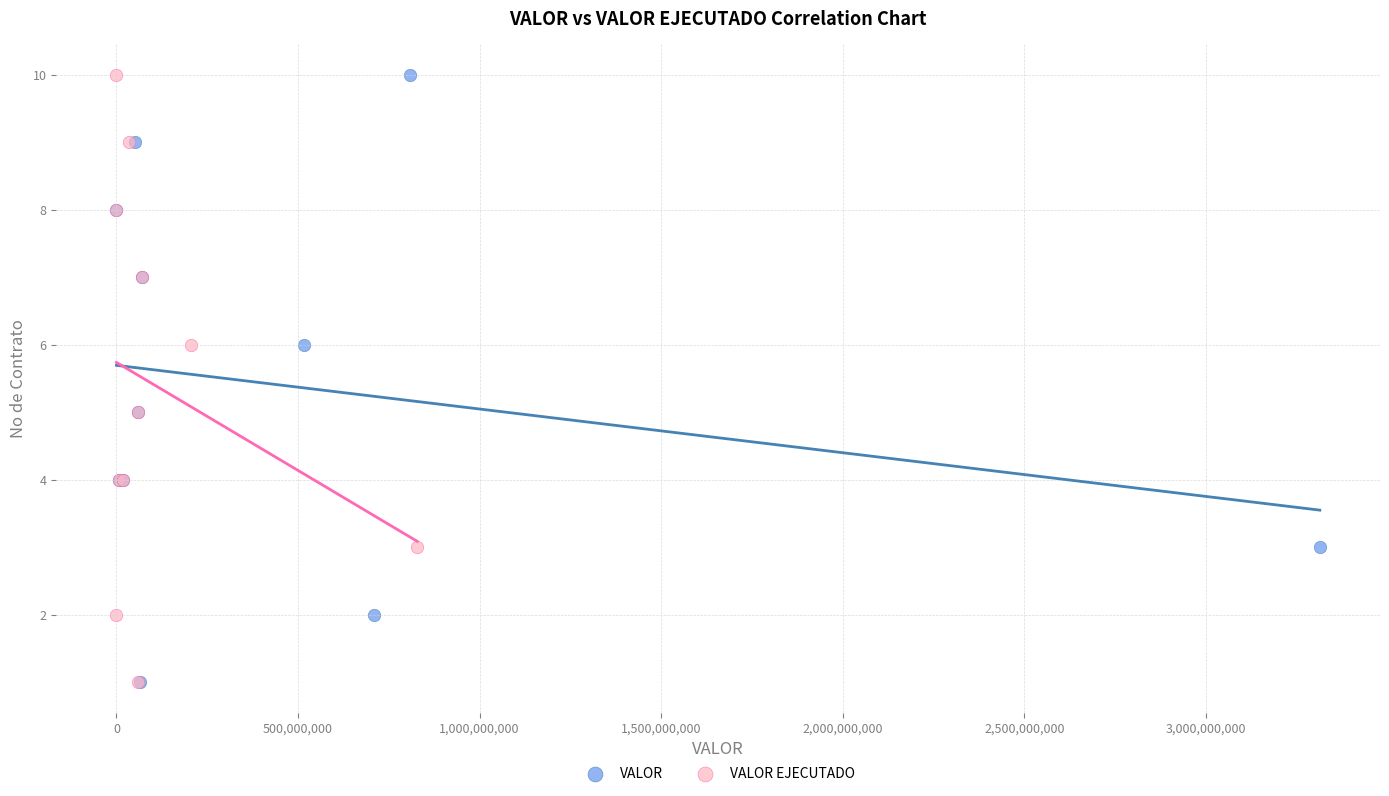

What are all the series names shown in the legend?

VALOR, VALOR EJECUTADO